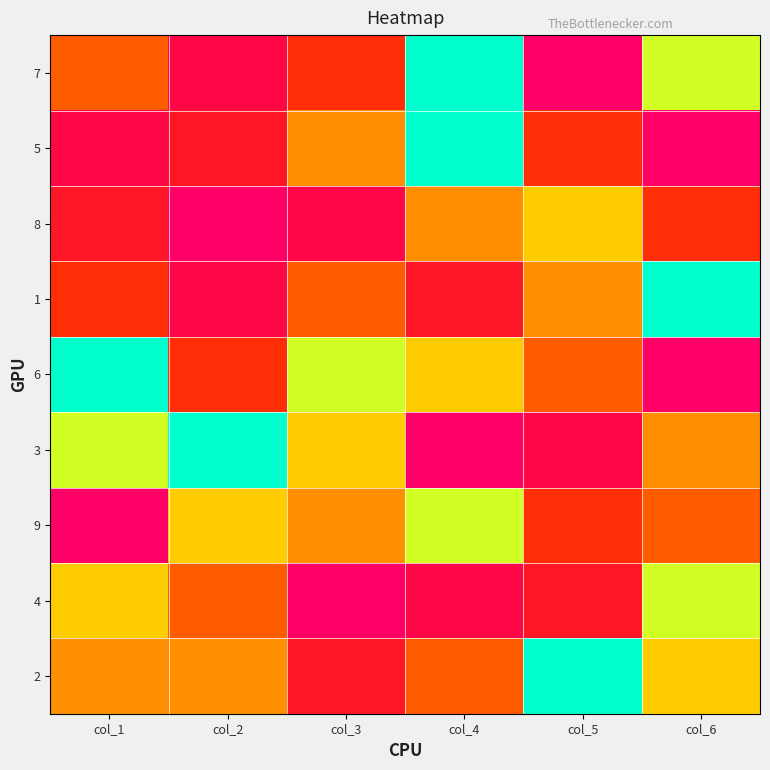

What is the total value across all series at col_2?

39